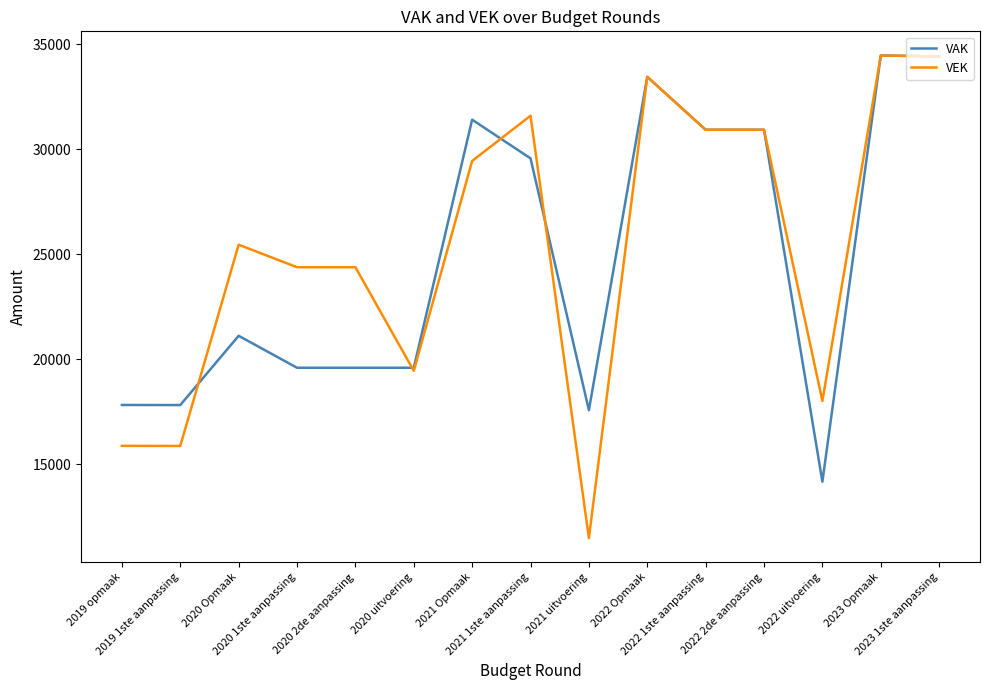

What value does the VEK series have at 2020 2de aanpassing, to the nearest 50?

24400